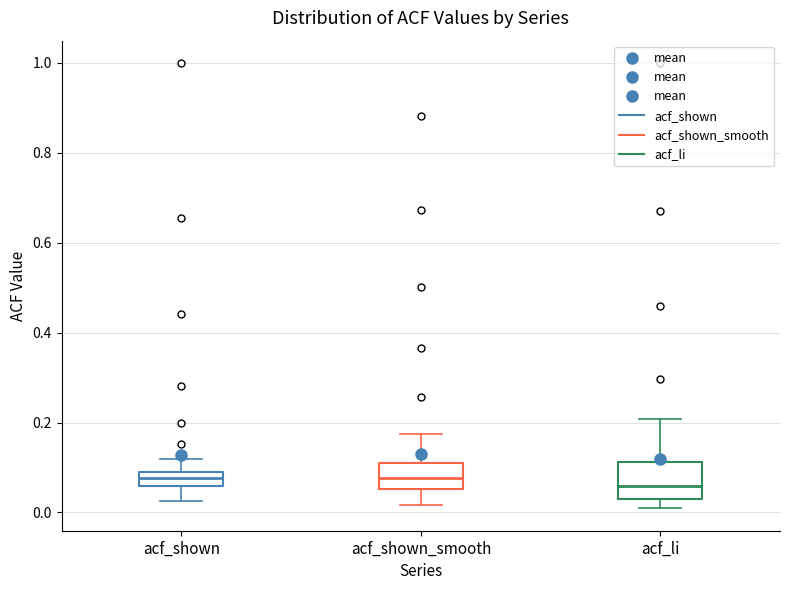

Reading left to right, transcribe this box plot: for each box, give where its median line is, the range the box spans, and where its two whiskers end, as read against the y-axis. The values are not printed on the chart, so give them approximately, as read against the axis.

acf_shown: median 0.08, box 0.06 to 0.10, whiskers 0.02 to 0.12
acf_shown_smooth: median 0.08, box 0.06 to 0.10, whiskers 0.02 to 0.18
acf_li: median 0.06, box 0.04 to 0.12, whiskers 0.00 to 0.20